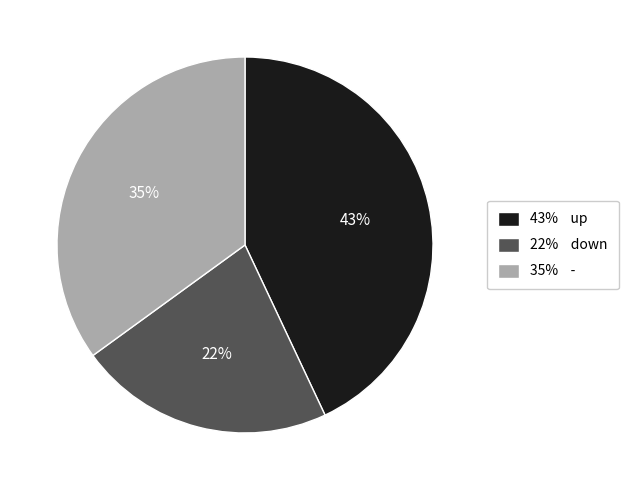

Count the number of slices in the pie.

3